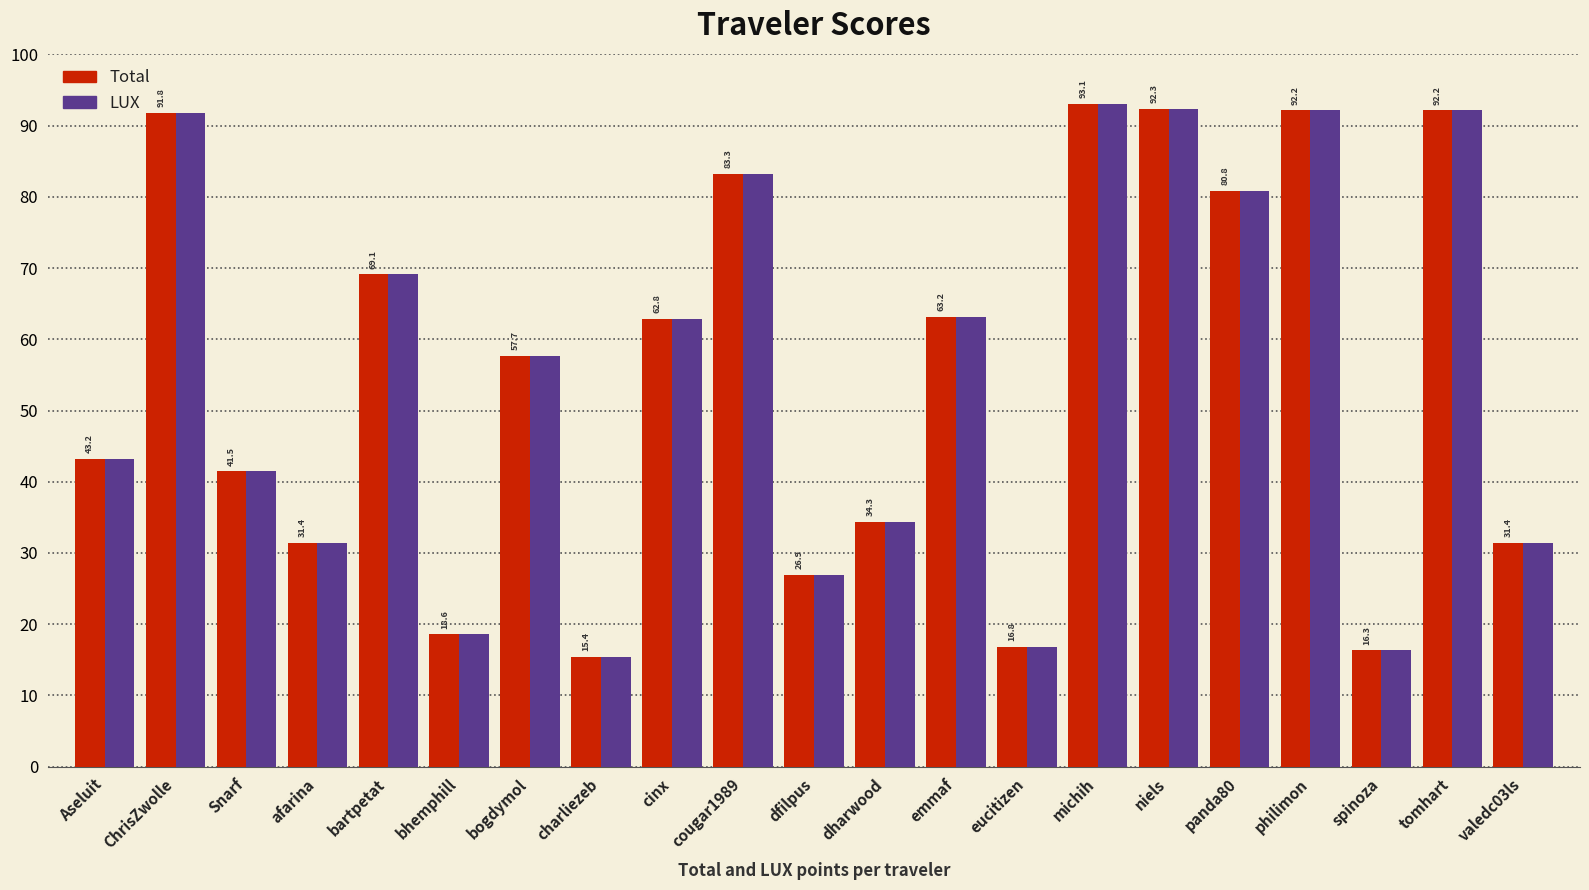

Where does the Total series first go above 57?

ChrisZwolle